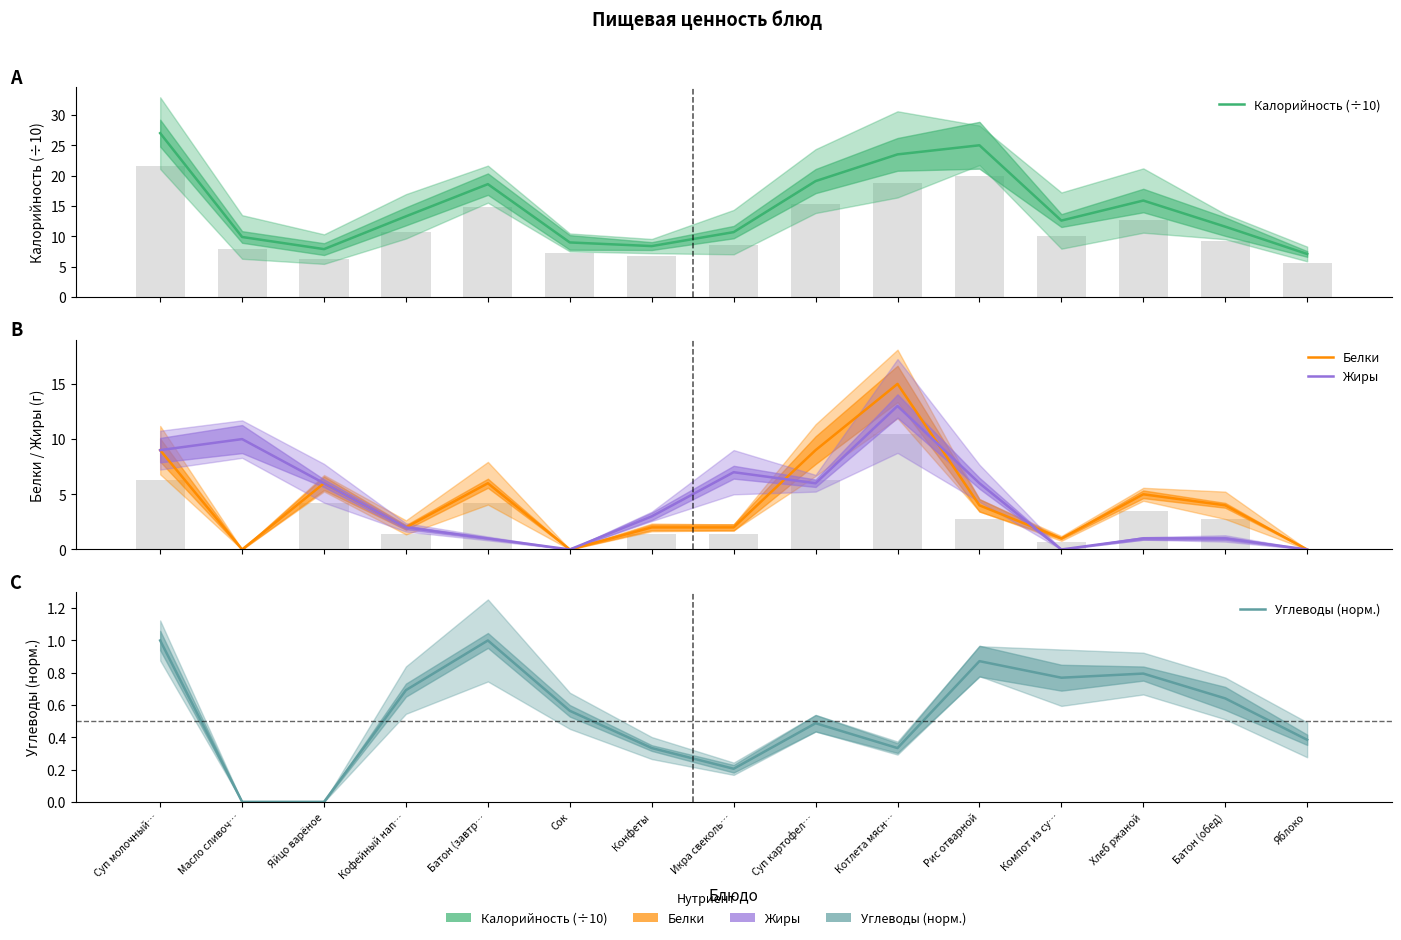

What is the average value of the Белки series?

4.3